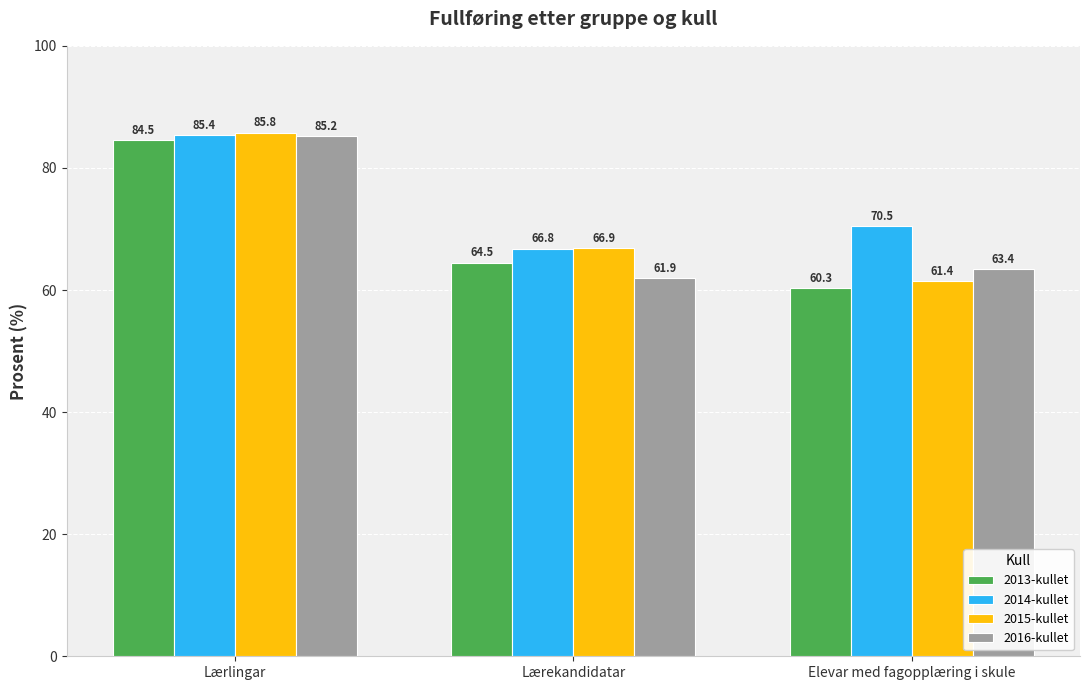

What is the difference between the 2015-kullet values at Lærlingar and Lærekandidatar?

18.9